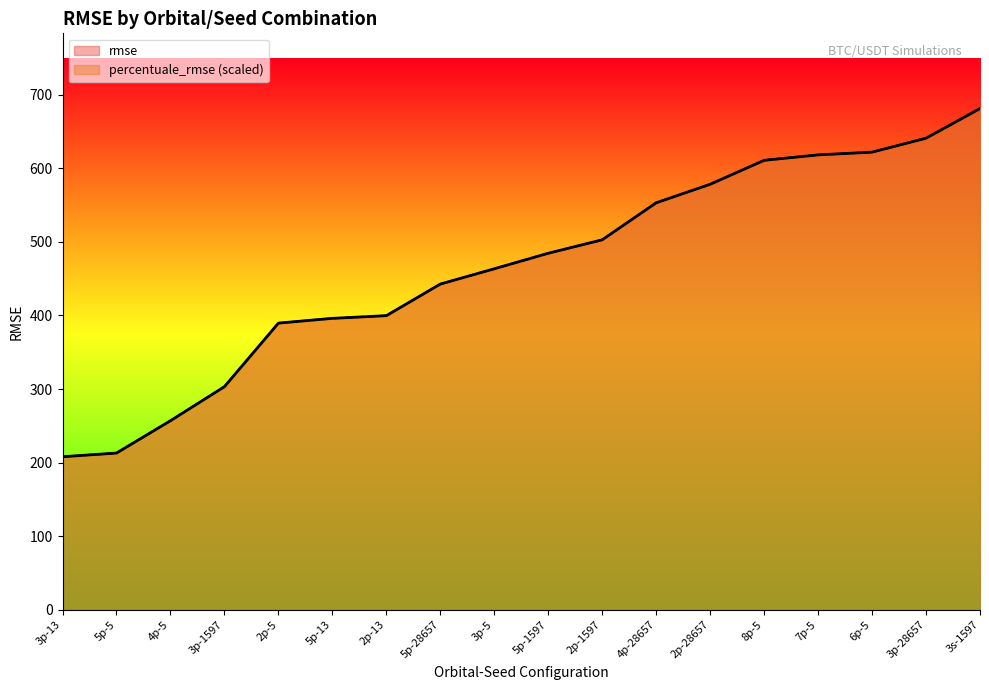

Reading left to right, extract all data points from this chart.

rmse: 3p-13=208.0	5p-5=213.0	4p-5=256.9	3p-1597=303.2	2p-5=389.5	5p-13=396.0	2p-13=399.7	5p-28657=442.6	3p-5=463.4	5p-1597=484.5	2p-1597=502.7	4p-28657=553.0	2p-28657=578.2	8p-5=610.8	7p-5=618.1	6p-5=621.8	3p-28657=640.8	3s-1597=681.1
percentuale_rmse: 3p-13=208.0	5p-5=213.0	4p-5=256.9	3p-1597=303.2	2p-5=389.5	5p-13=396.0	2p-13=399.7	5p-28657=442.6	3p-5=463.4	5p-1597=484.5	2p-1597=502.7	4p-28657=553.0	2p-28657=578.2	8p-5=610.8	7p-5=618.1	6p-5=621.8	3p-28657=640.8	3s-1597=681.1